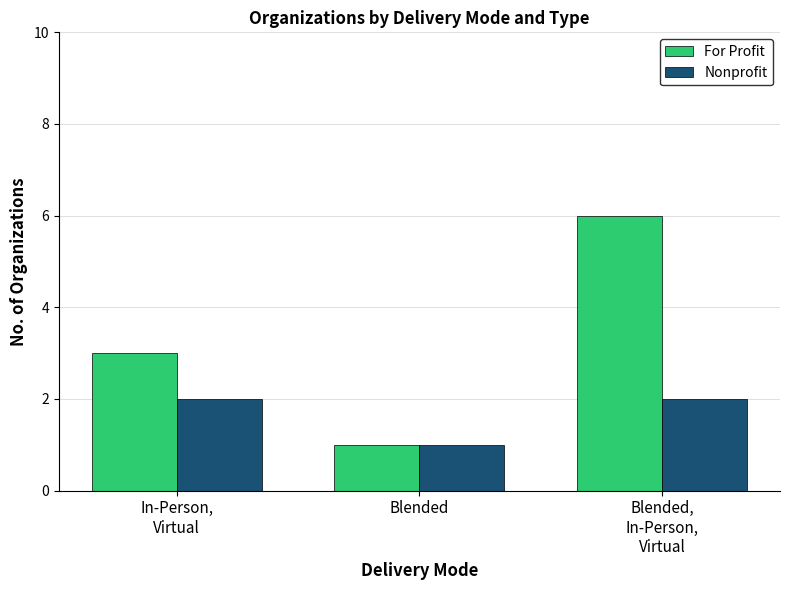

Which series has the largest total across all categories?

For Profit